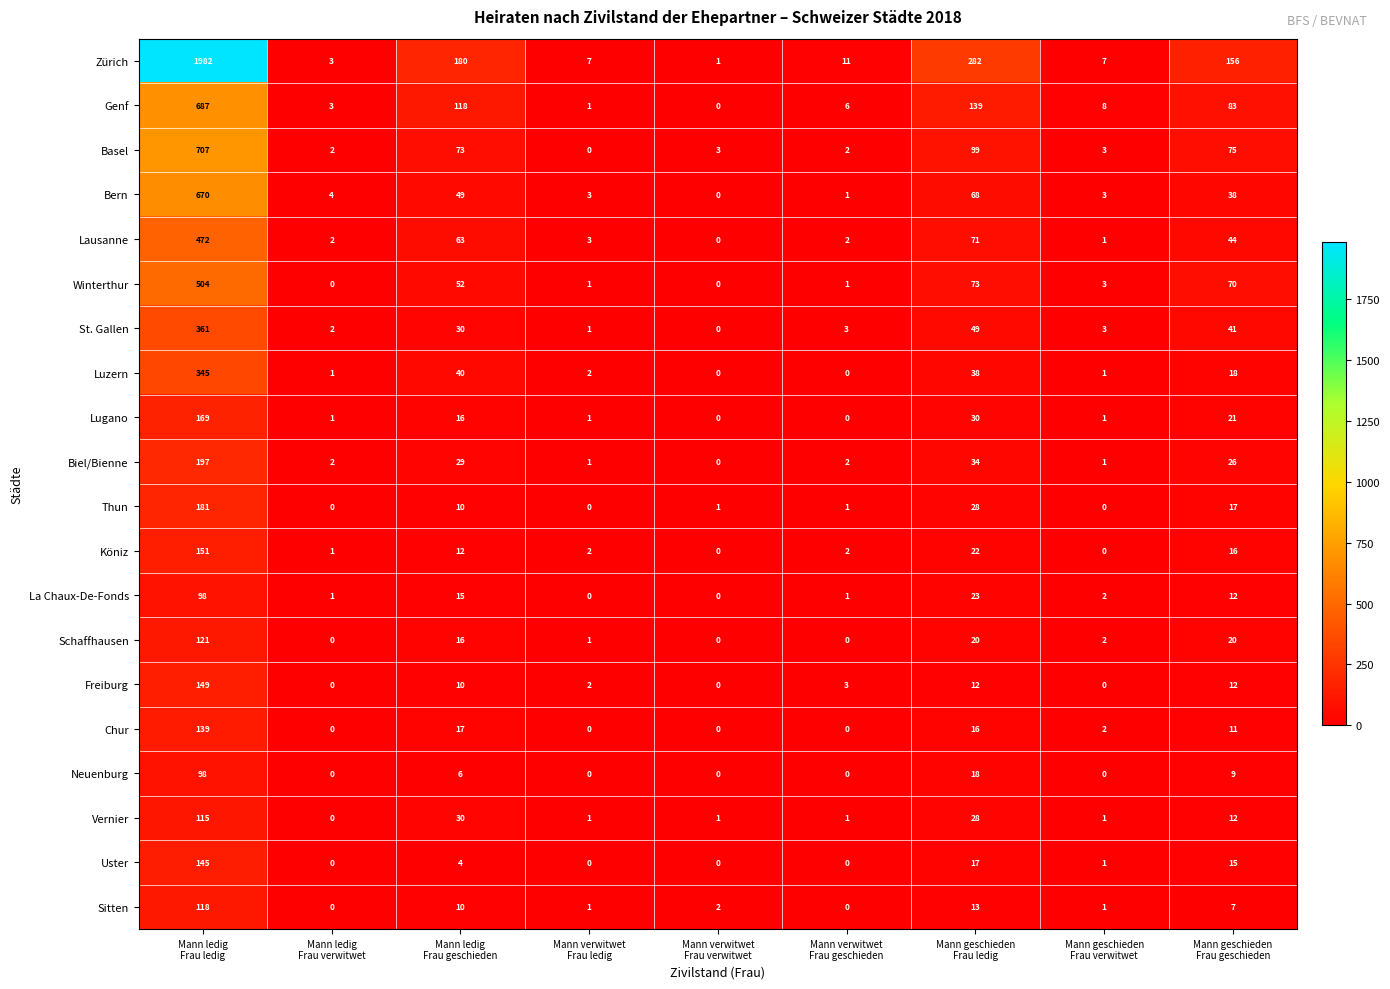

What is the sum of all Biel/Bienne values?

292